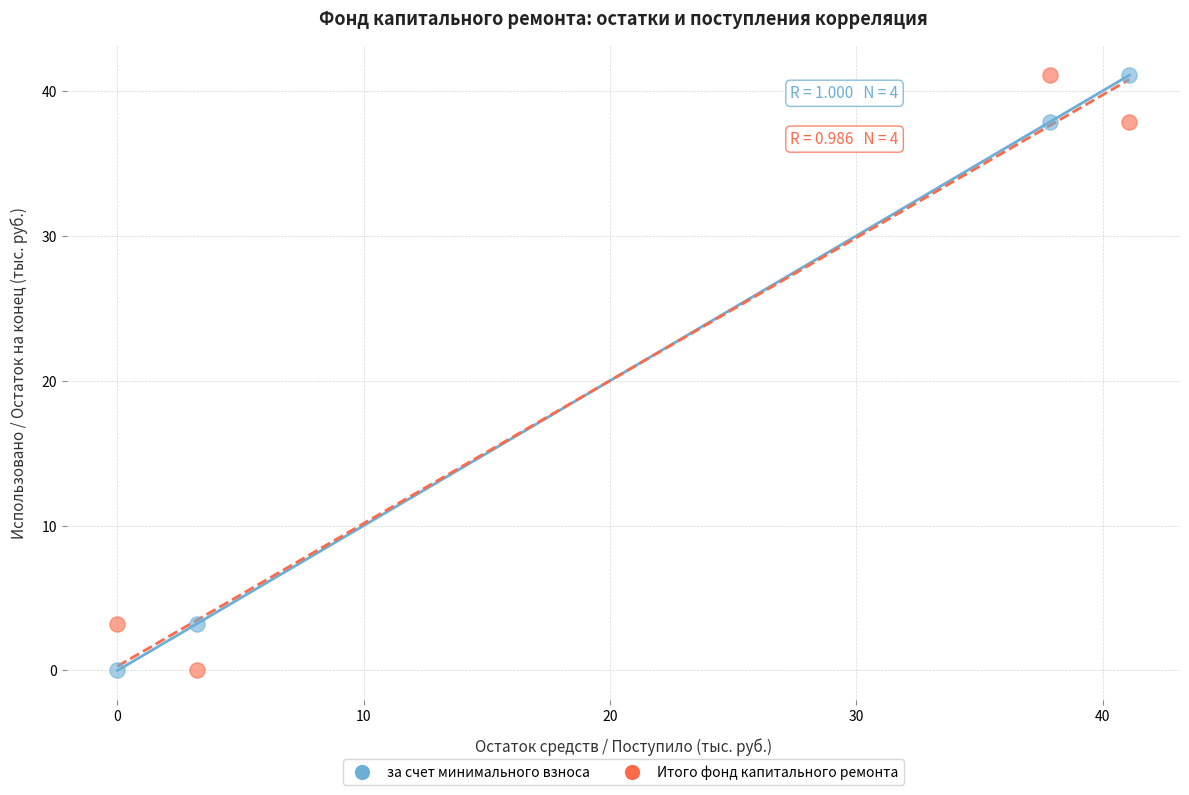

What is the X range (max minus min) for the scatter plot?

41.1